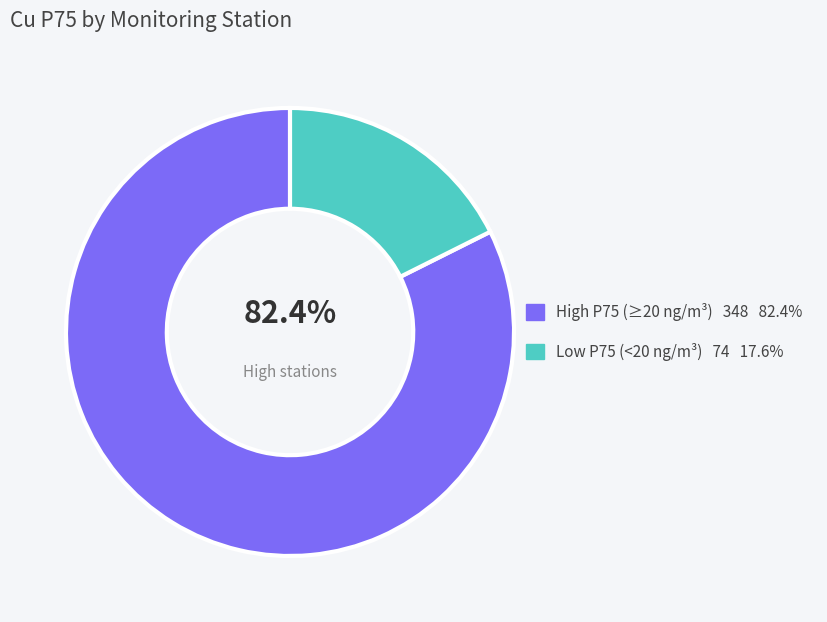

Is there a majority slice in this chart?

Yes